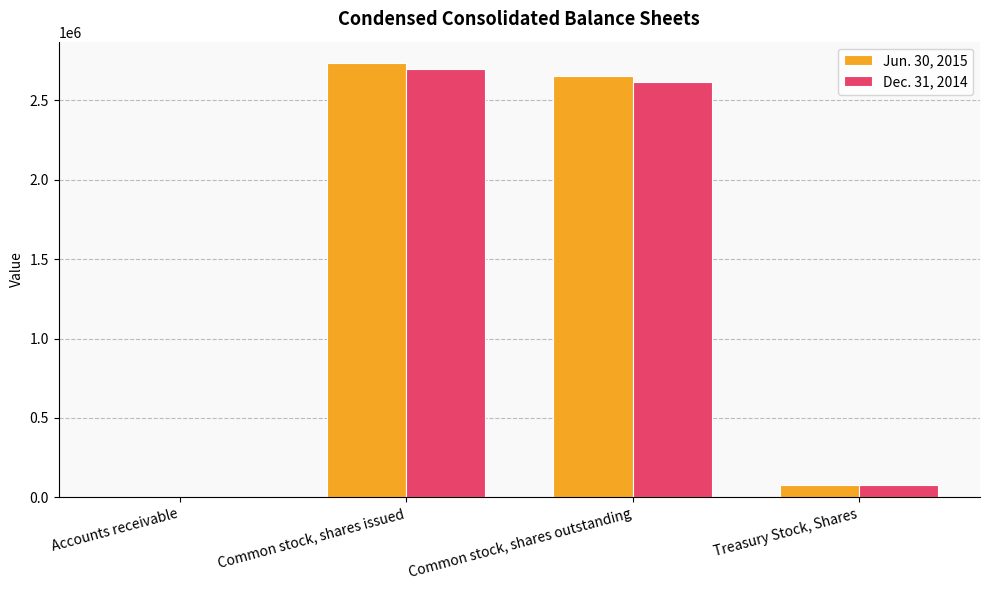

What is the total value across all series at Common stock, shares outstanding?

5269264